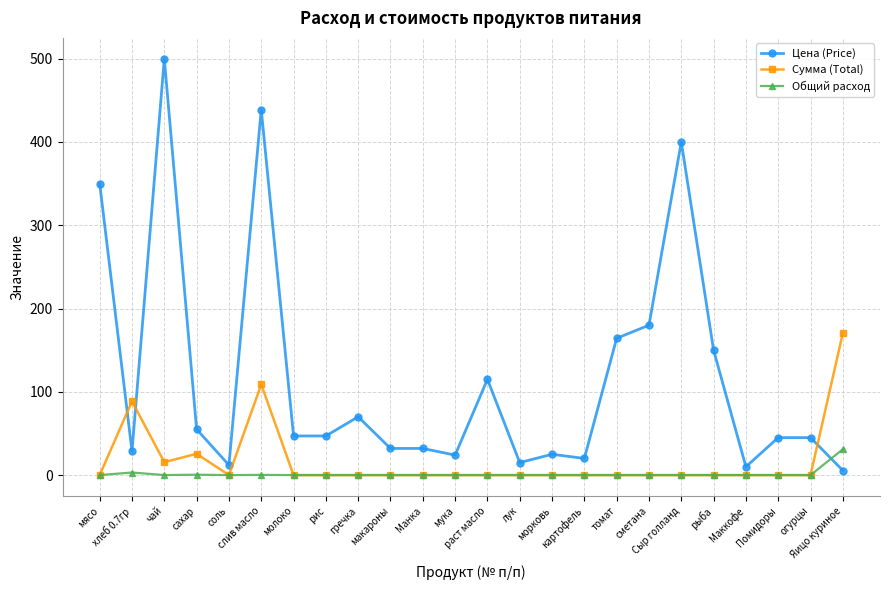

How many data points in Сумма (Total) are above 0?

5